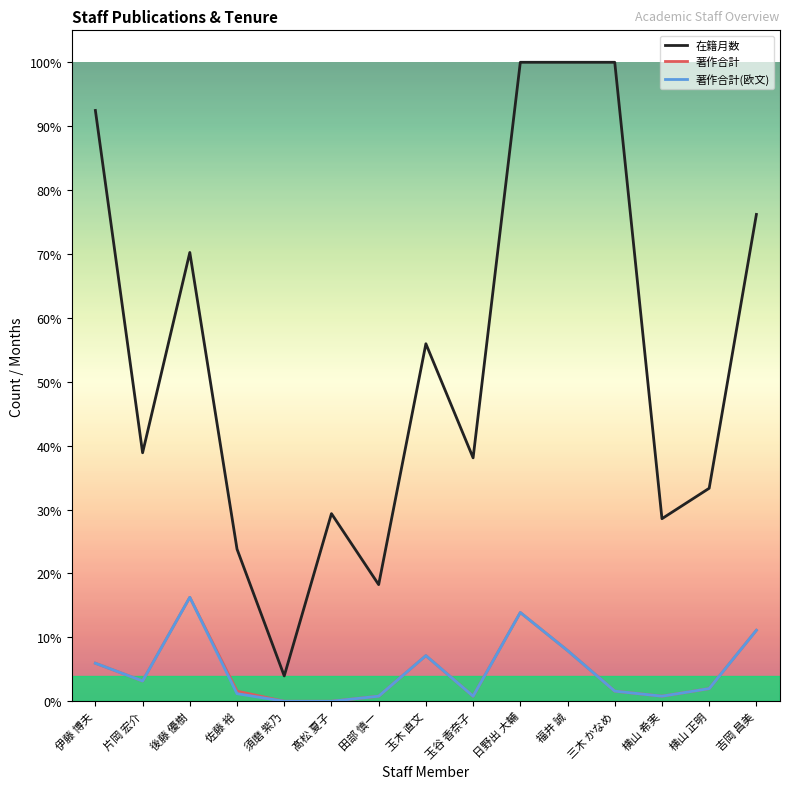

How many interior local valleys does the 著作合計(欧文) series have?

3